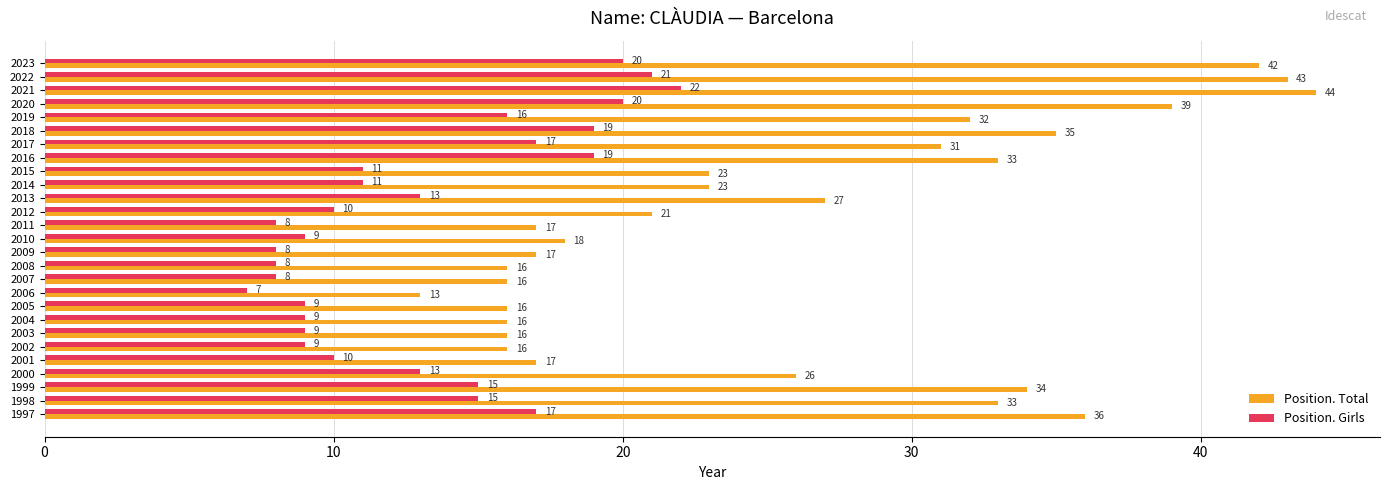

Rank the series at 2008 from lowest to highest value.

Position. Girls, Position. Total